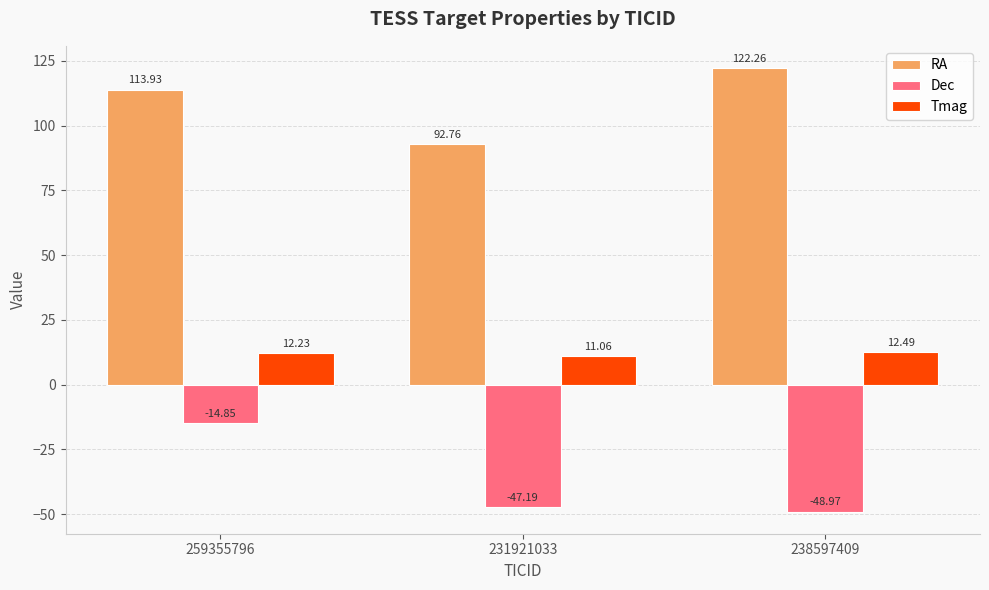

What is the minimum value for Tmag?

11.1